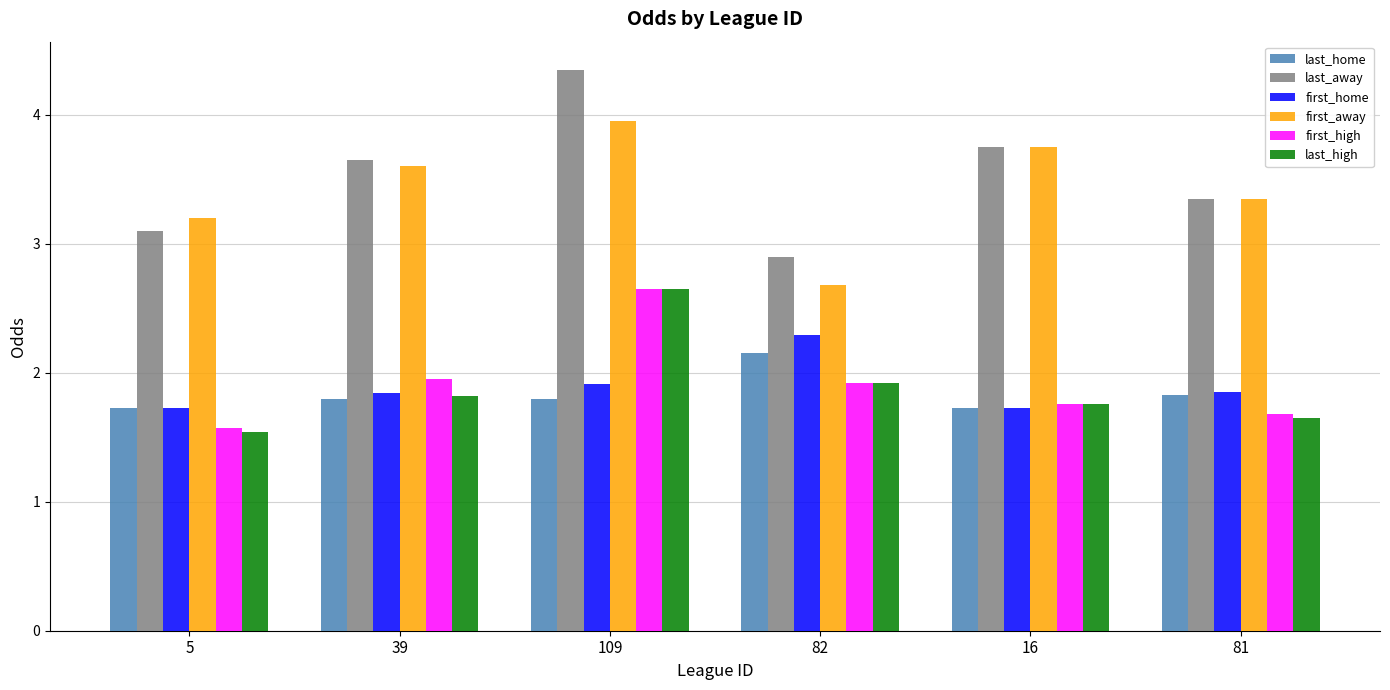

The last_home series shows 1.7 at 5. True or false?

True